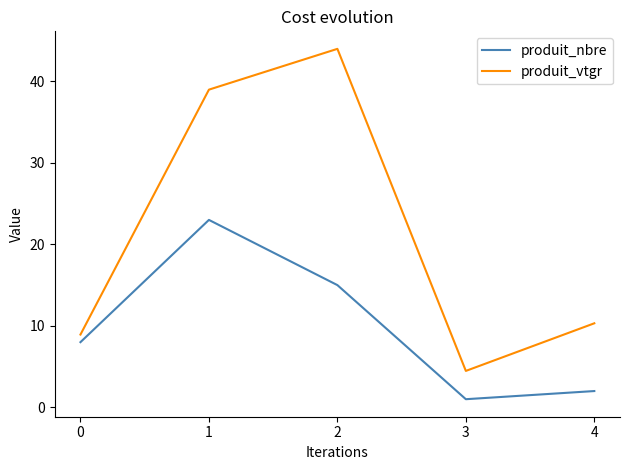

True or false: produit_nbre has more than 0 interior local peaks.

True